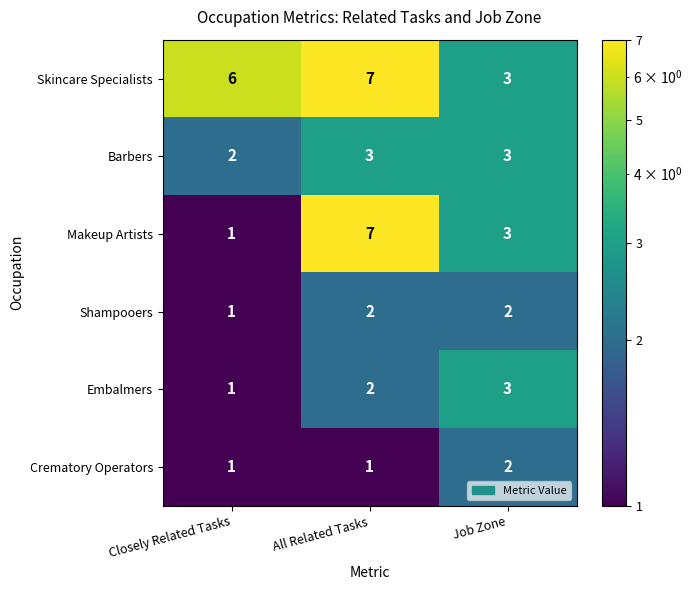

Where is Shampooers nearest to the value 1?

Closely Related Tasks